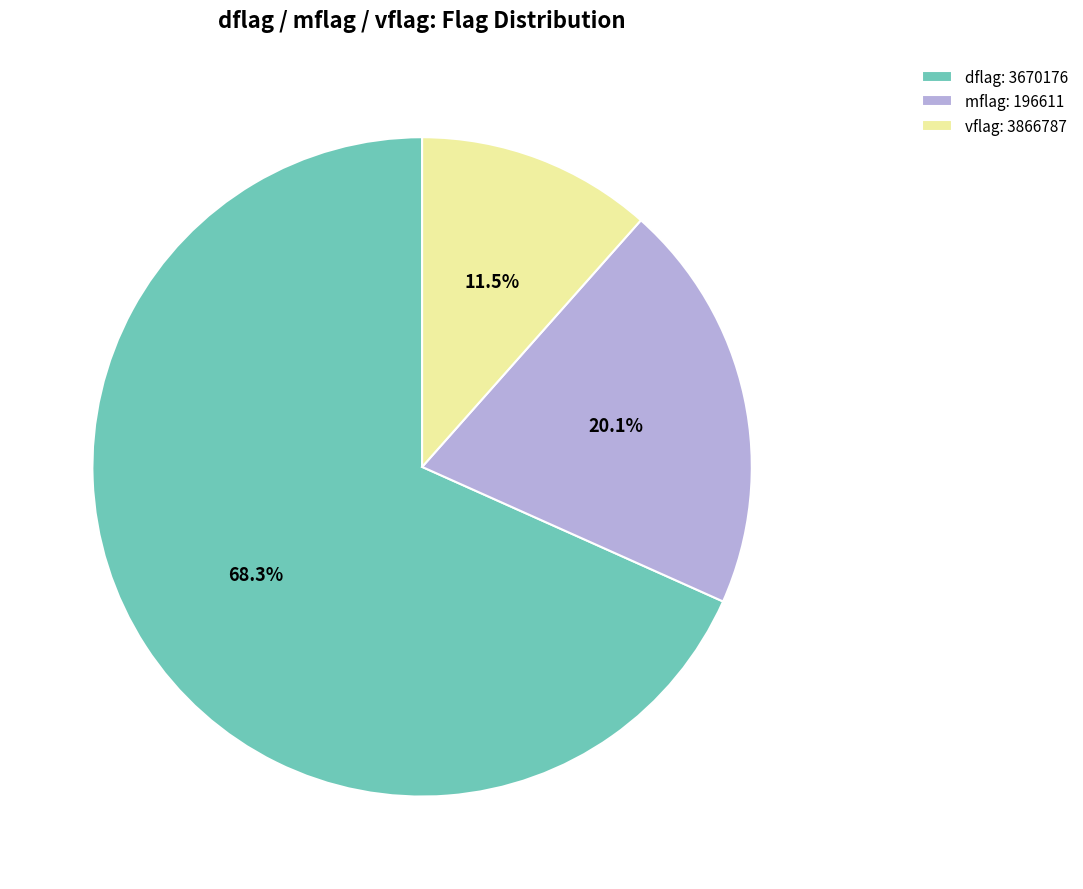

Combined, do vflag: 3866787 and dflag: 3670176 account for over 50%?

Yes